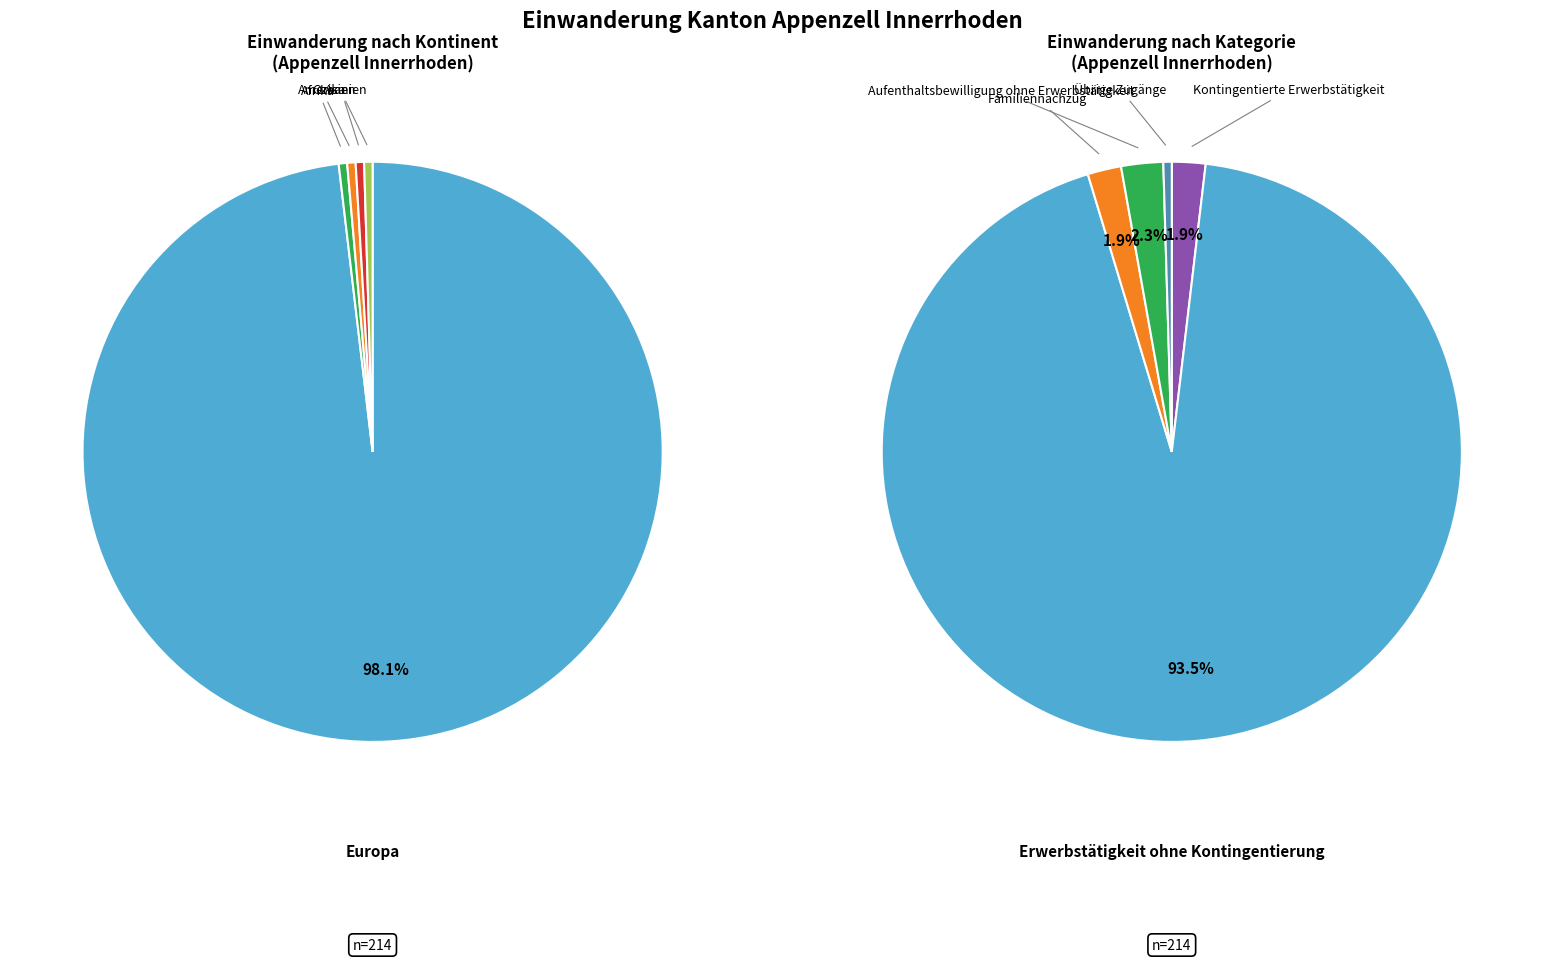

Which category has the biggest portion of the pie?

Europa